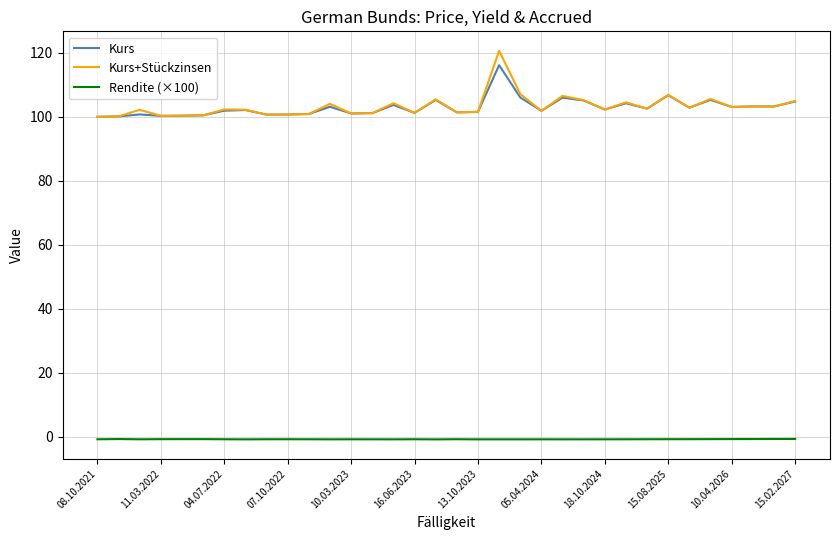

True or false: Rendite (×100) and Kurs+Stückzinsen cross at least once.

False